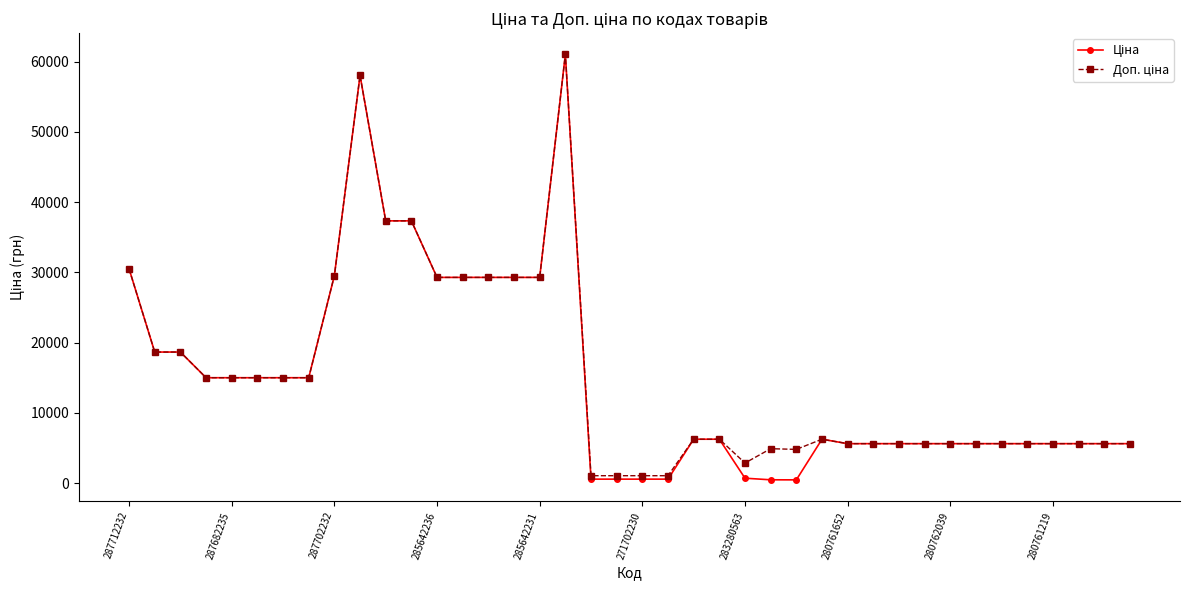

Reading left to right, transcribe all the data shown in this chart.

Ціна: 30512.3	18671.5	18671.5	15019.2	15019.2	15019.2	15019.2	15019.2	29548.9	58037.0	37343.0	37343.0	29294.9	29294.9	29294.9	29294.9	29294.9	61024.7	586.0	586.0	586.0	586.0	6266.7	6266.7	719.6	491.7	482.1	6266.7	5636.0	5636.0	5636.0	5636.0	5636.0	5636.0	5636.0	5636.0	5636.0	5636.0	5636.0	5636.0
Доп. ціна: 30512.3	18671.5	18671.5	15019.2	15019.2	15019.2	15019.2	15019.2	29548.9	58037.0	37343.0	37343.0	29294.9	29294.9	29294.9	29294.9	29294.9	61024.7	1074.5	1074.5	1074.5	1074.5	6266.7	6266.7	2878.5	4917.4	4821.4	6266.7	5636.0	5636.0	5636.0	5636.0	5636.0	5636.0	5636.0	5636.0	5636.0	5636.0	5636.0	5636.0